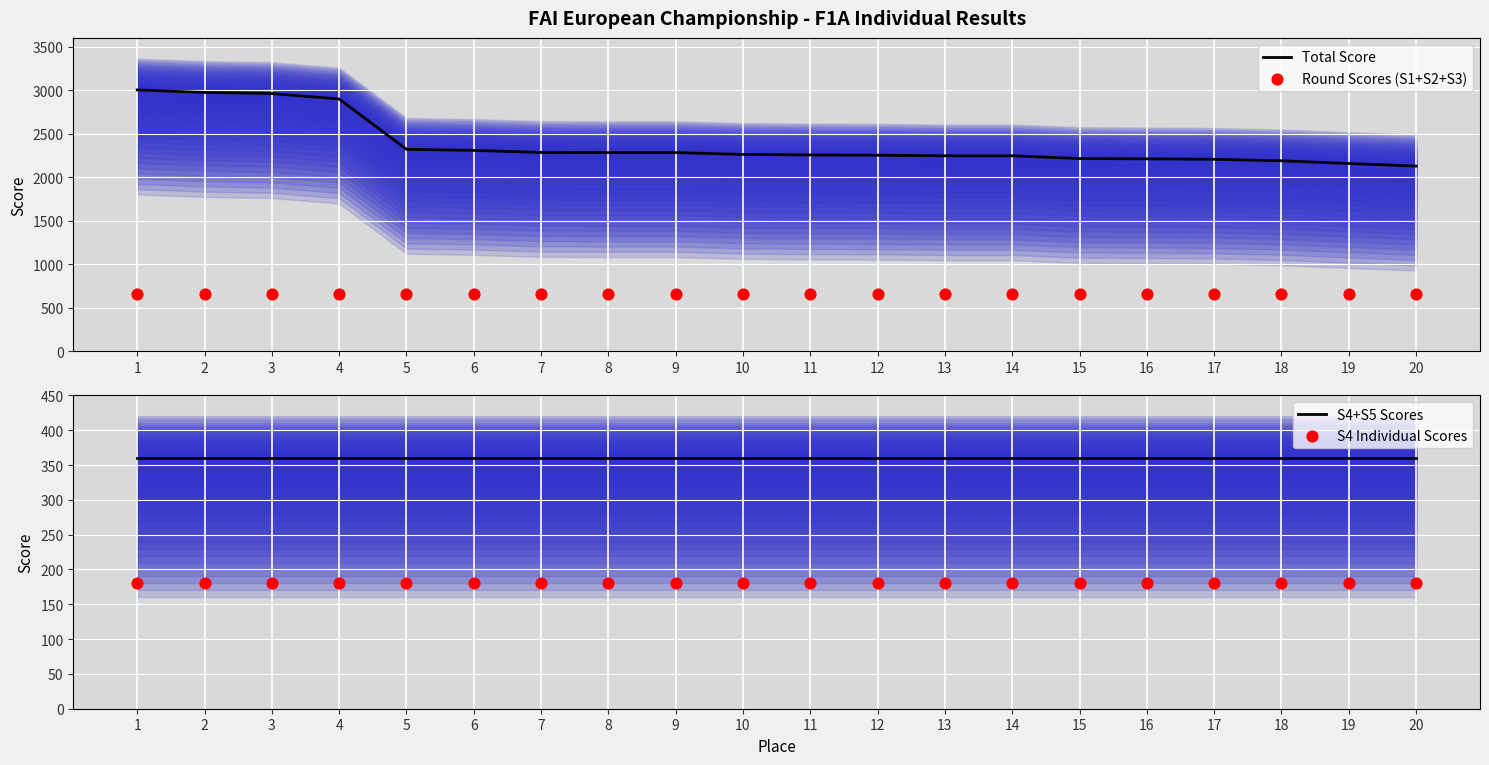

What are all the series names shown in the legend?

Total Score, Round Scores (S1+S2+S3), S4+S5 Scores, S4 Individual Scores